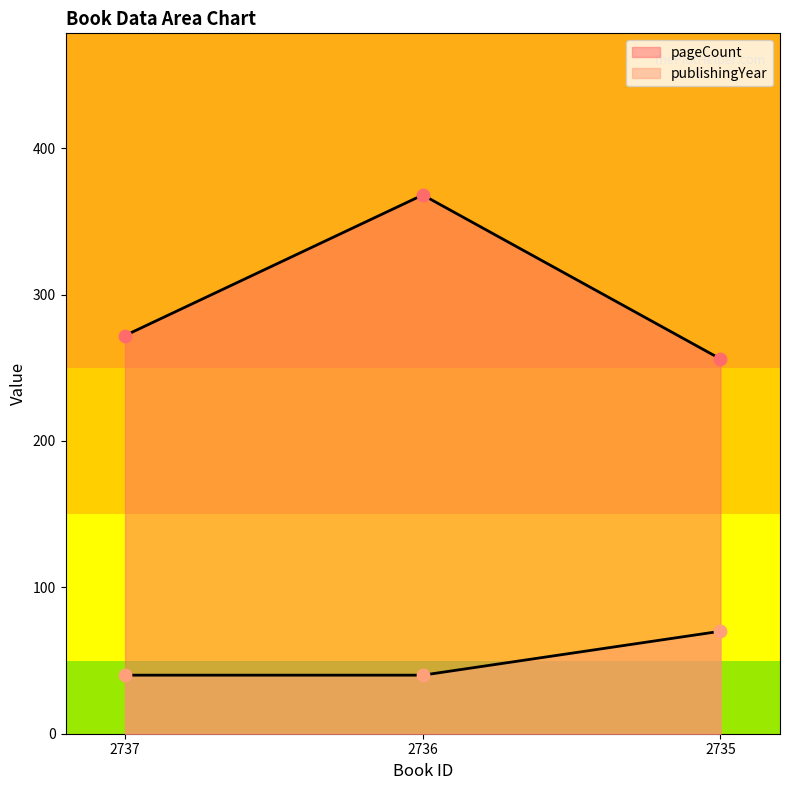

What are all the series names shown in the legend?

pageCount, publishingYear